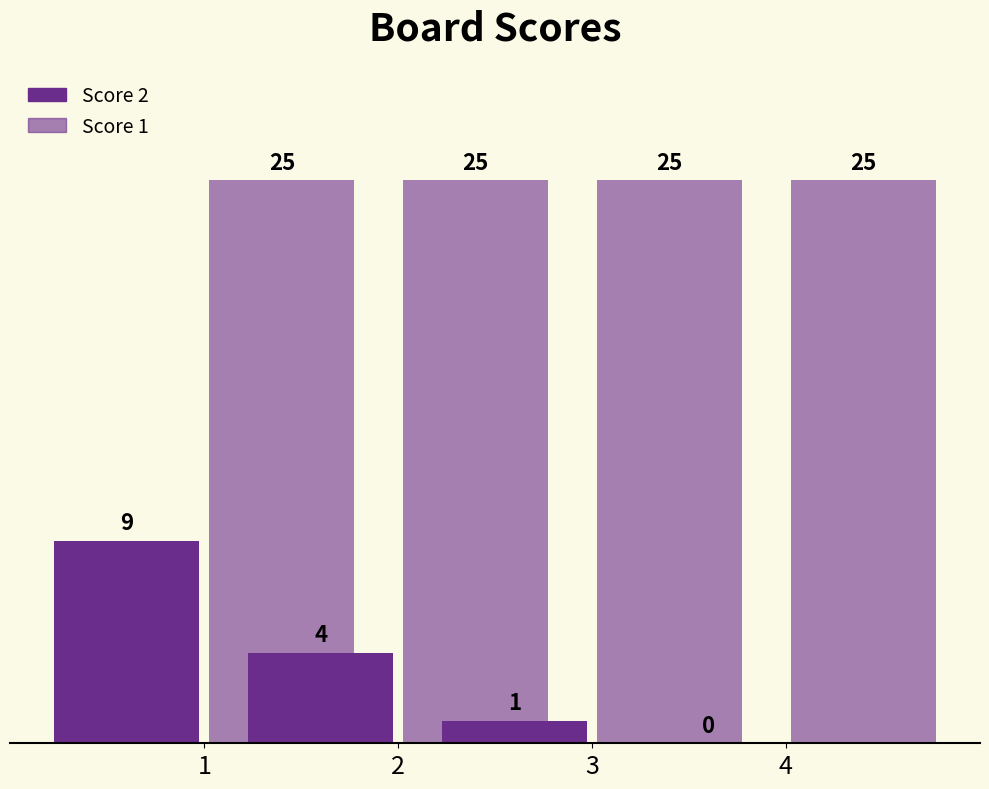

Which category has the highest value in the Score 2 series?

1